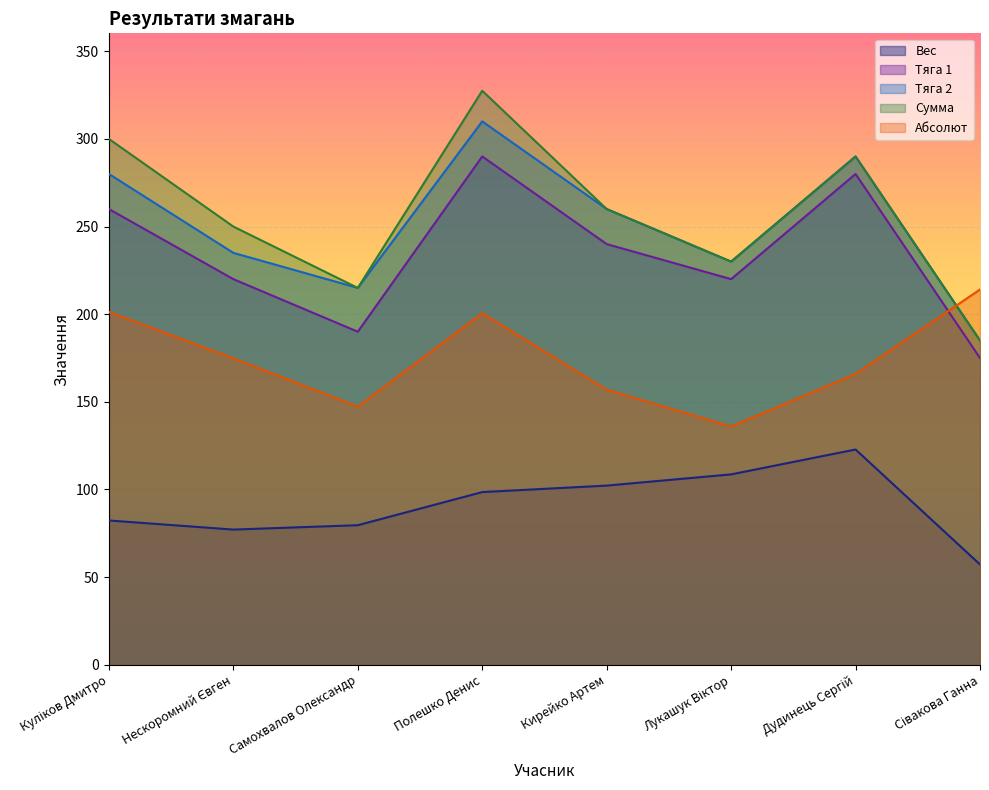

Count the number of categories in the chart.

8